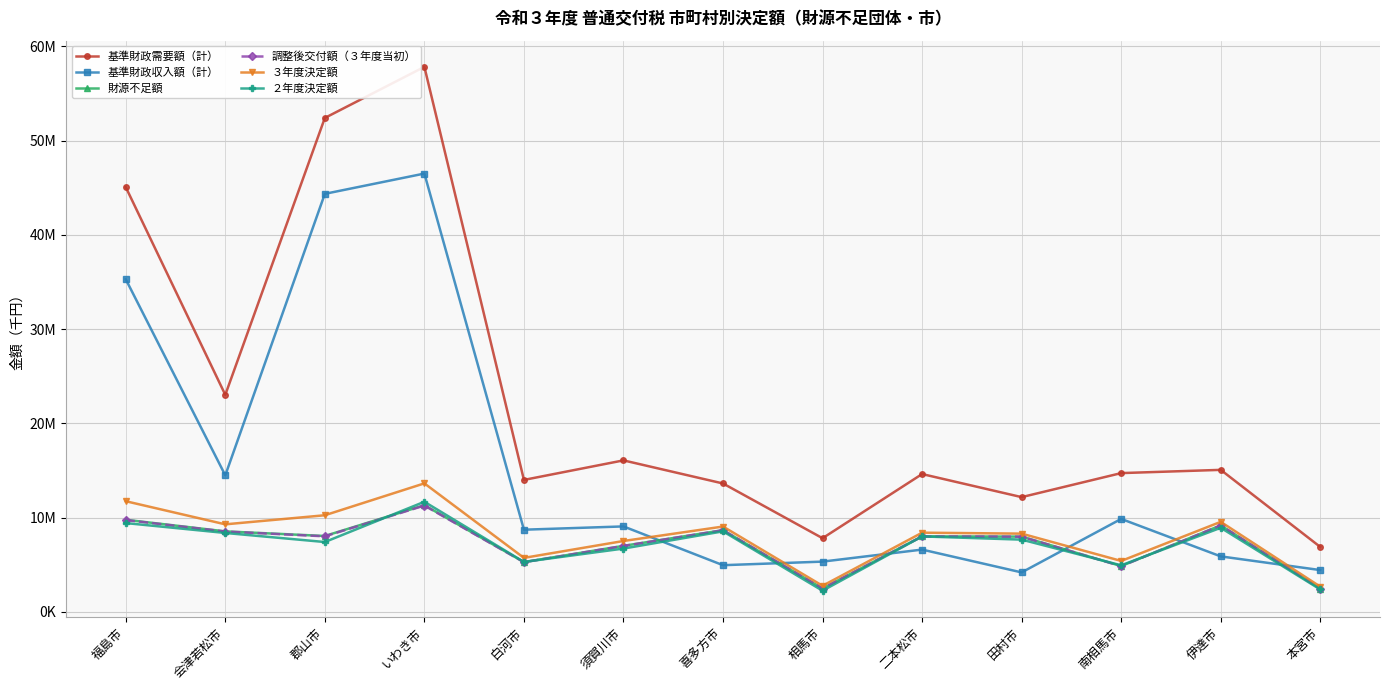

After their last crossing, which series has the higher values: 調整後交付額（３年度当初） or ２年度決定額?

調整後交付額（３年度当初）